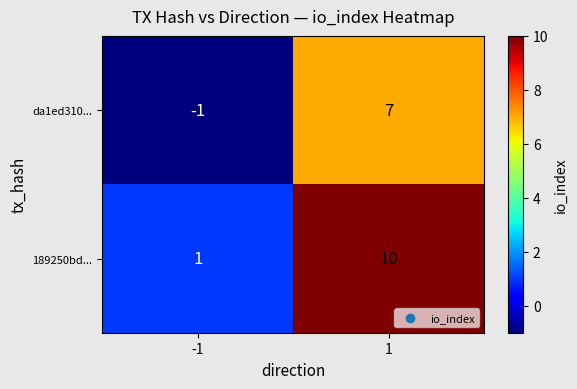

Which series changed the most between -1 and 1?

189250bd...